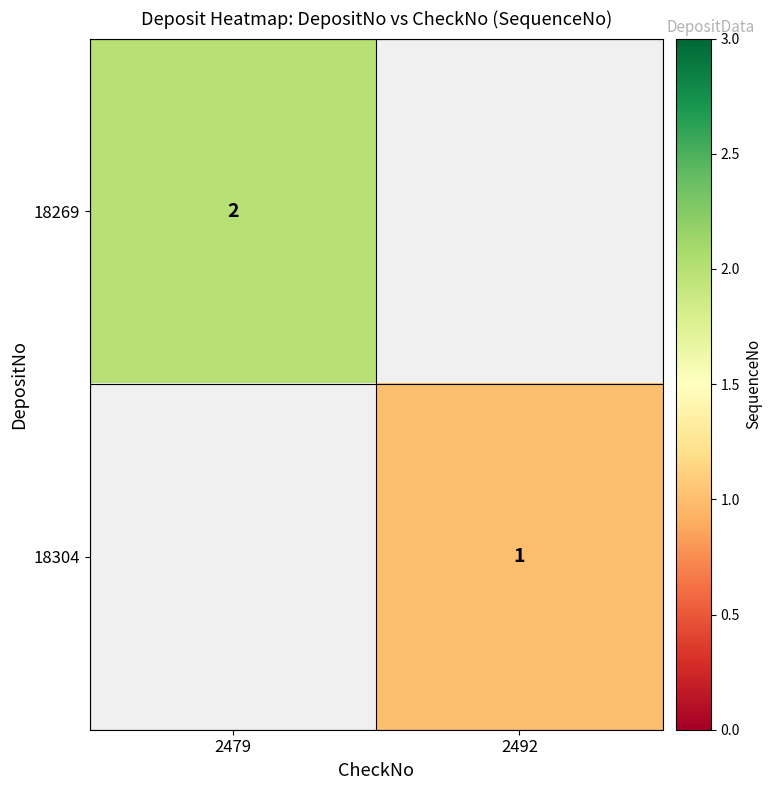

The 18304 series shows 0 at 2492. True or false?

False